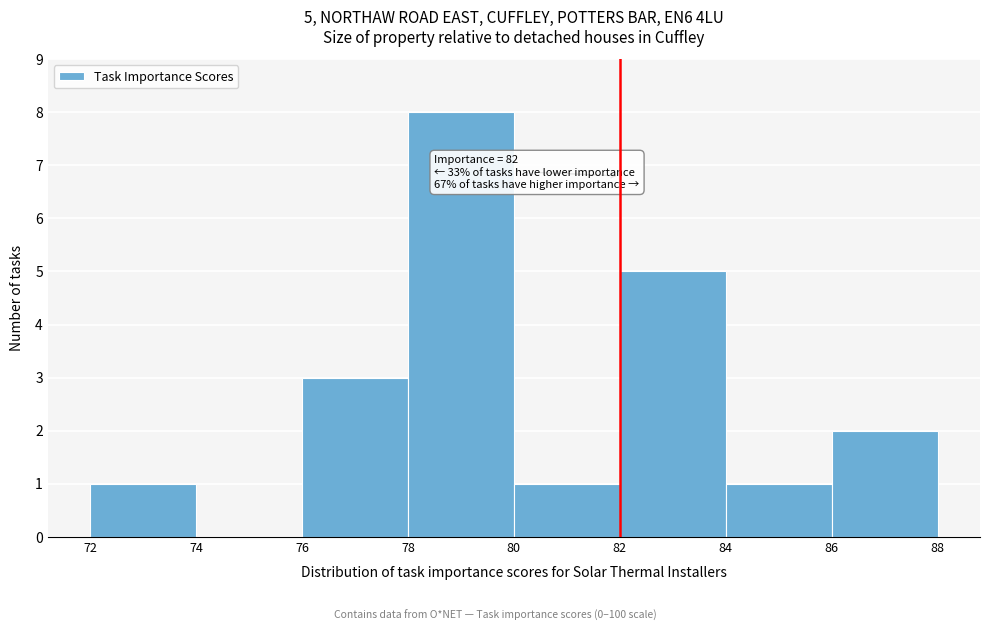

Which range on the x-axis has the tallest bar?

78 to 80